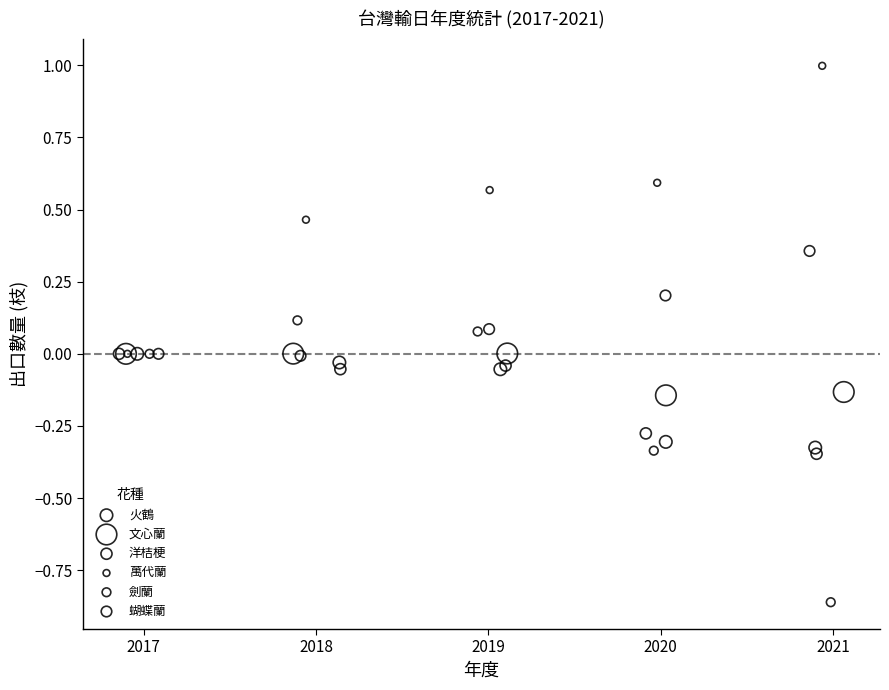

Which series reaches the minimum Y coordinate?

劍蘭